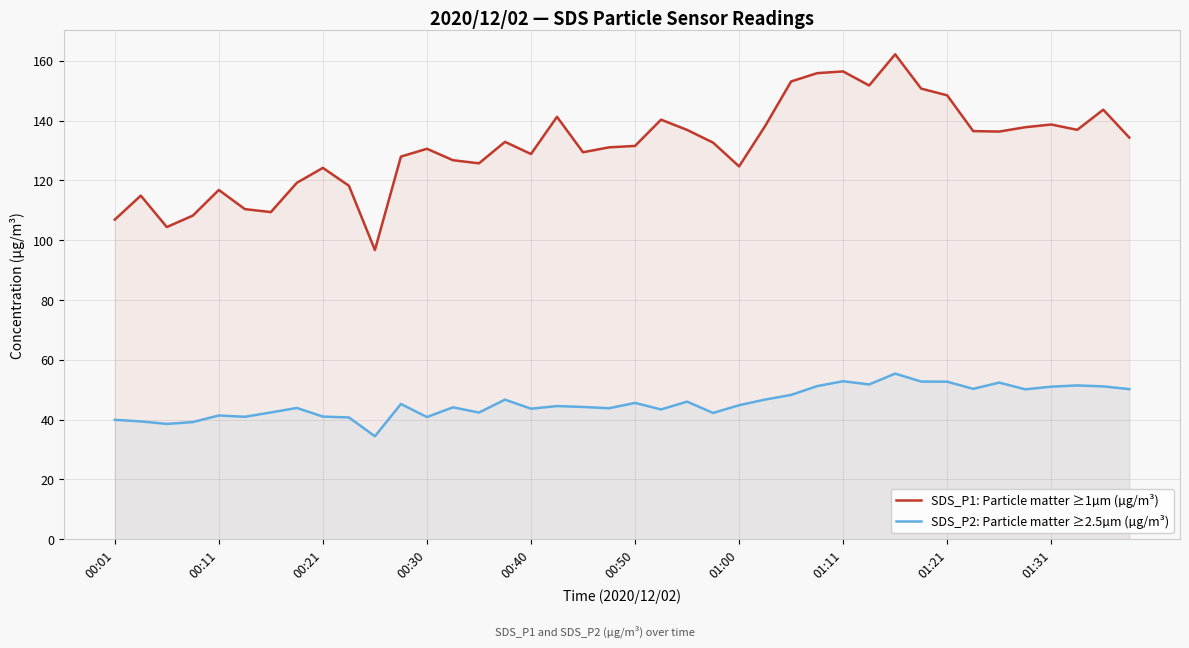

Which series has the widest spread of values?

SDS_P1: Particle matter ≥1µm (µg/m³)